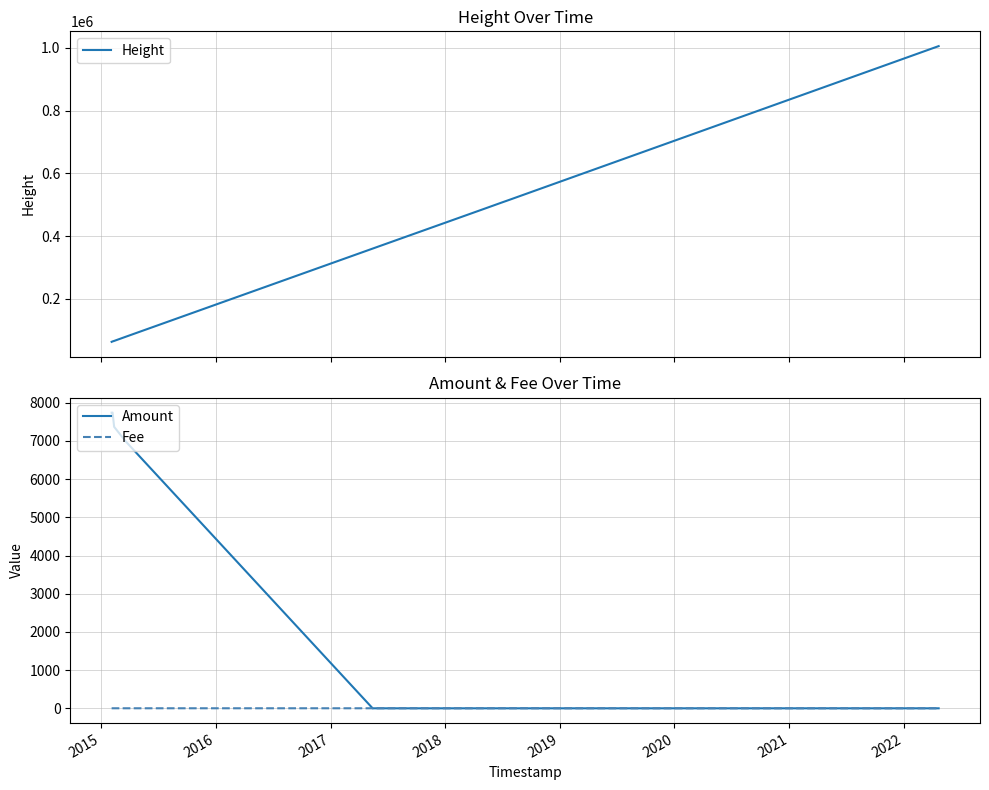

Is the value of Amount at 2019 greater than the value of Height at 2016?

No